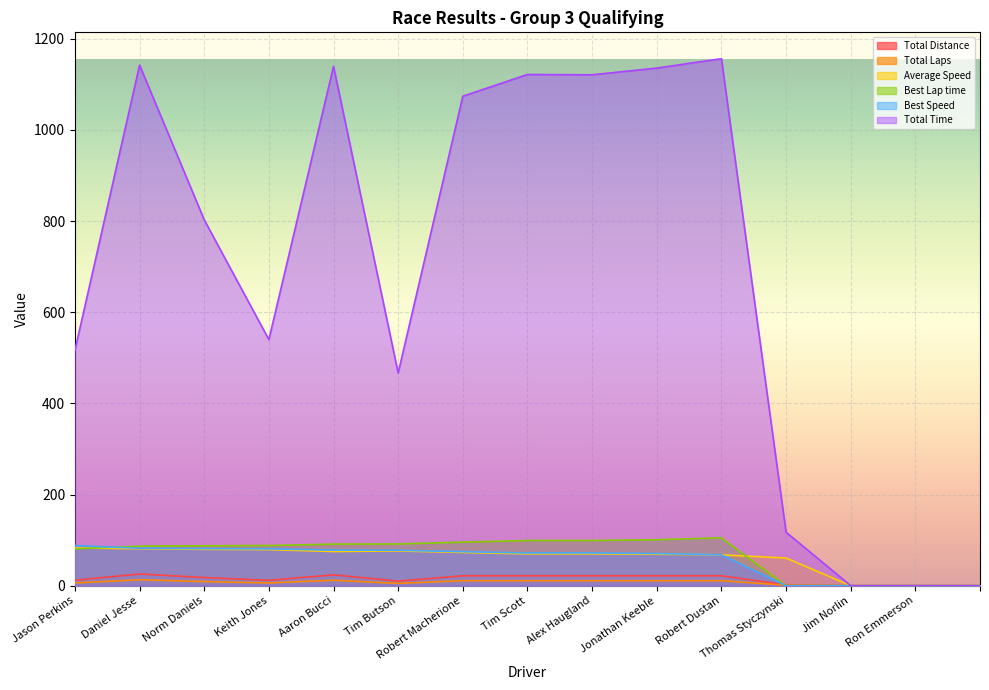

Reading left to right, what are all the values shown in this chart?

Total Distance: 11.9	25.7	17.8	11.9	23.7	9.9	21.7	21.7	21.7	21.7	21.7	2.0	0.0	0.0	0.0
Total Laps: 6.0	13.0	9.0	6.0	12.0	5.0	11.0	11.0	11.0	11.0	11.0	1.0	0.0	0.0	0.0
Average Speed: 82.7	81.0	79.8	79.1	74.9	76.2	72.9	69.8	69.8	68.9	67.7	60.6	0.0	0.0	0.0
Best Lap time: 80.8	86.7	87.5	88.1	91.2	91.5	95.5	99.1	99.1	100.9	105.0	0.0	0.0	0.0	0.0
Best Speed: 88.1	82.1	81.3	80.8	78.0	77.8	74.5	71.8	71.8	70.6	67.8	0.0	0.0	0.0	0.0
Total Time: 516.7	1142.3	802.9	540.0	1139.6	466.8	1074.1	1121.7	1121.1	1135.8	1156.4	117.4	0.0	0.0	0.0